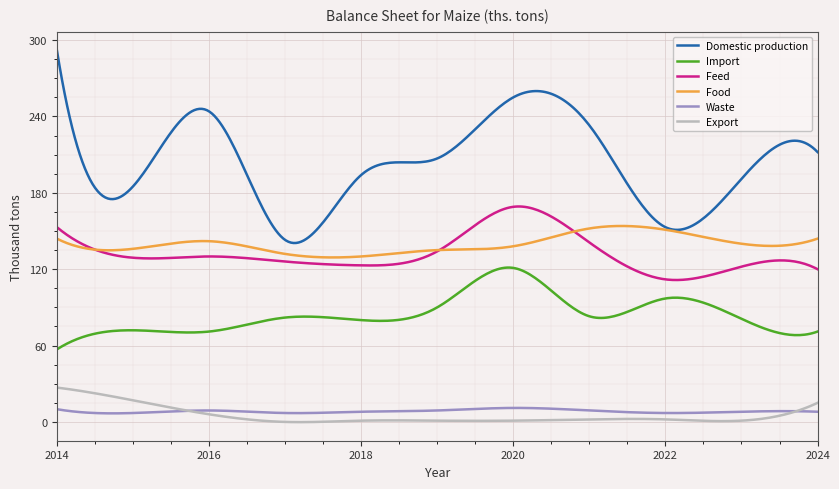

Does the chart display data point markers on the line(s)?

No